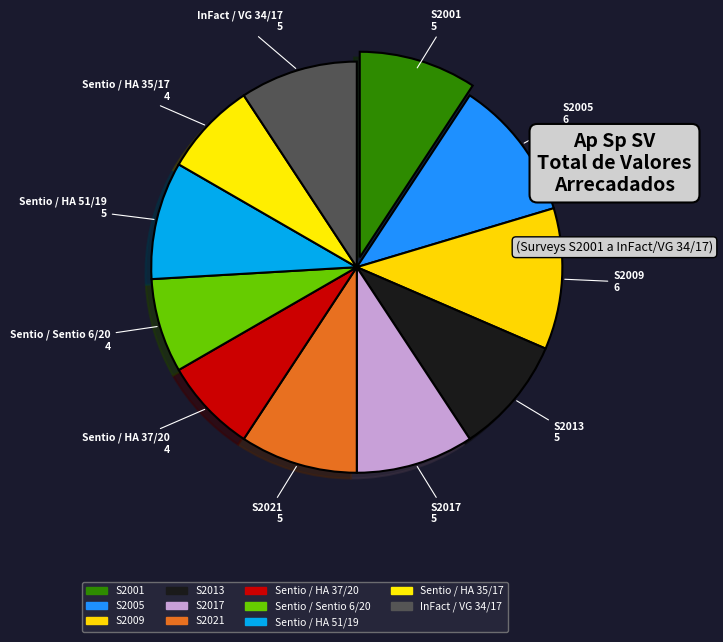

How many segments does this pie chart have?

11